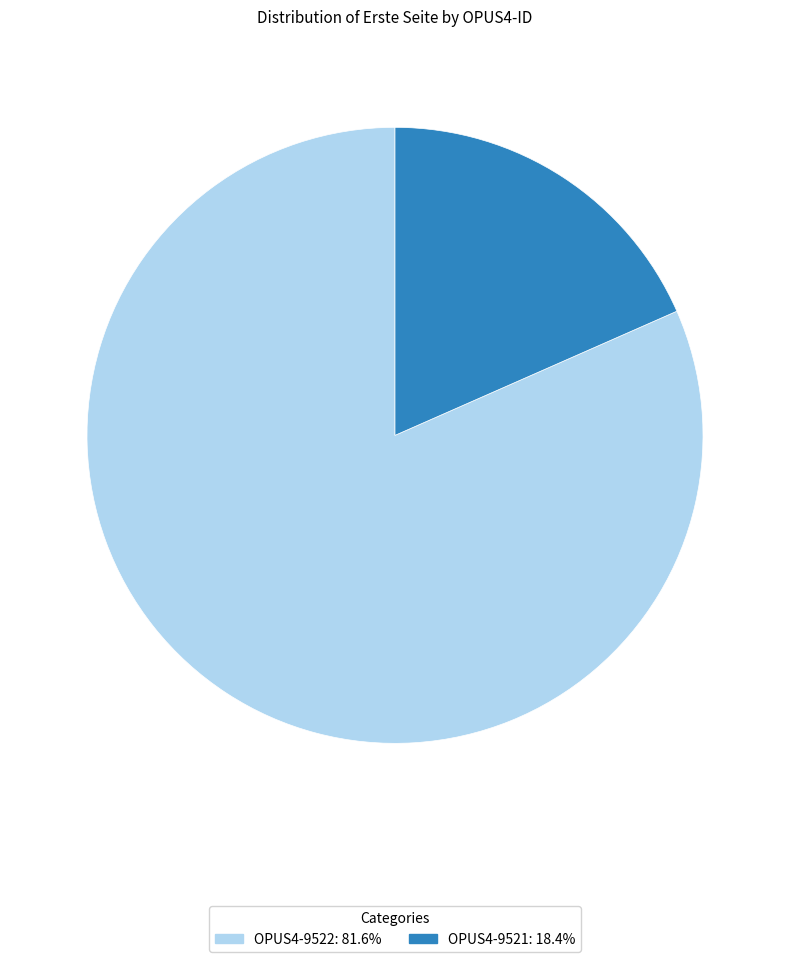

Is the sum of OPUS4-9522 and OPUS4-9521 greater than half?

Yes